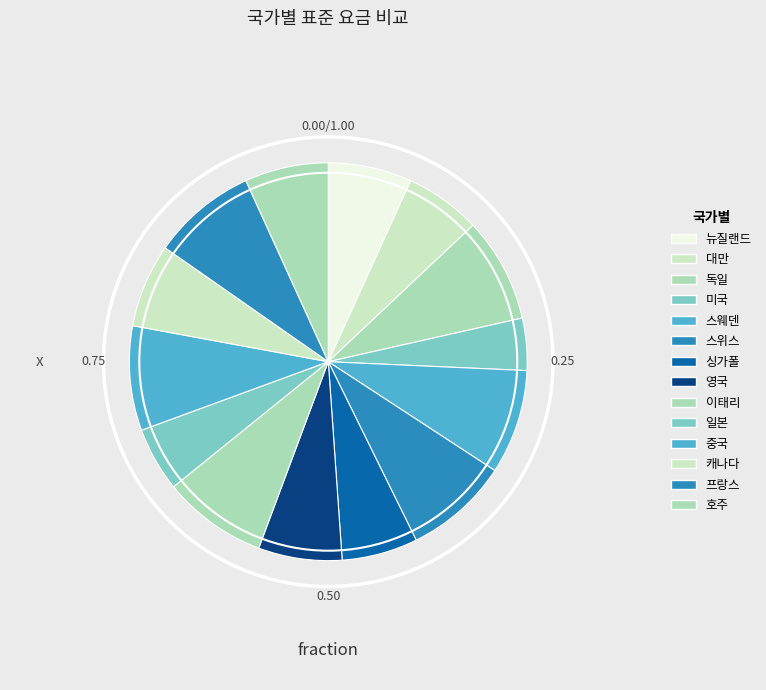

Approximately how many times larger is the value at 독일 compared to 뉴질랜드?

1.3